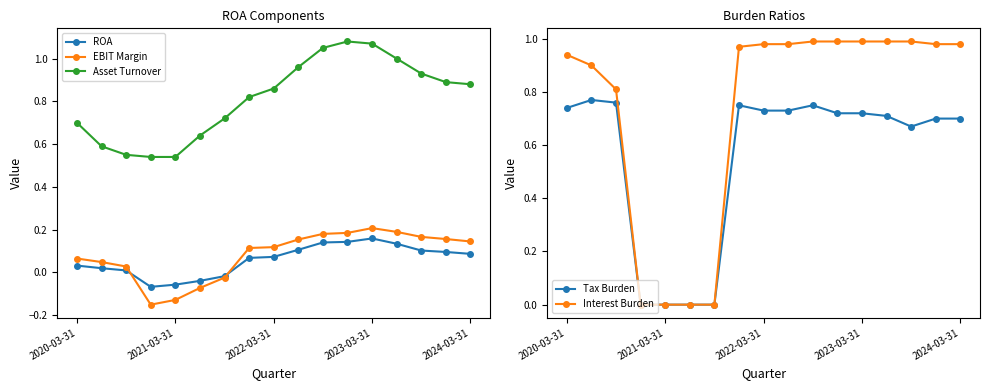

What is the difference between the second highest and minimum values in the Interest Burden series?

1.0